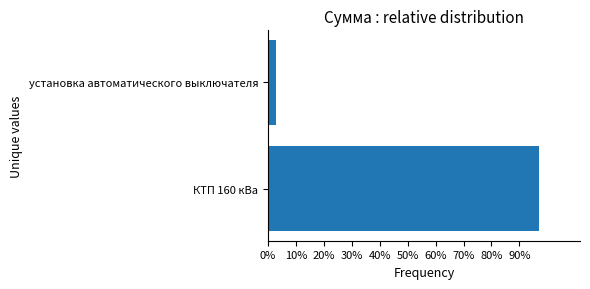

Are the bars horizontal?

Yes